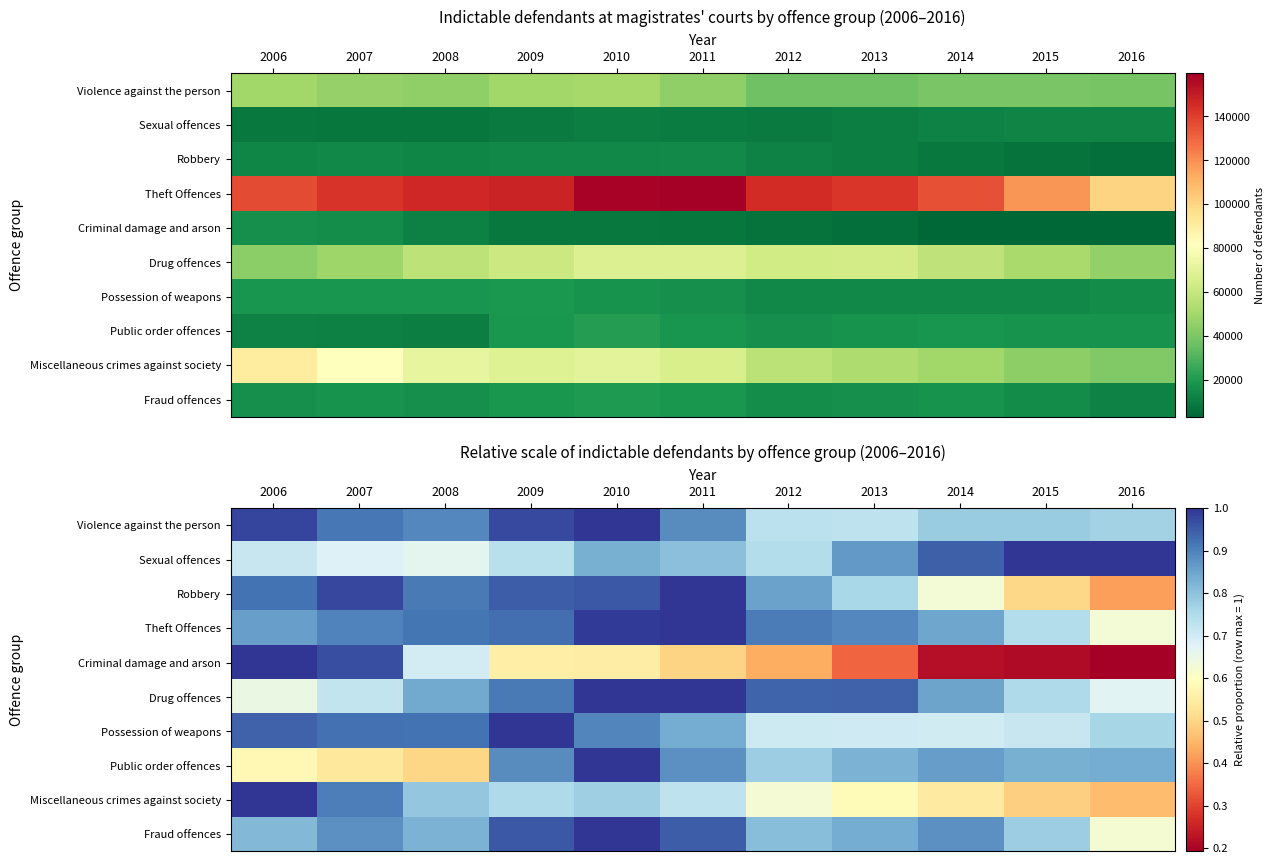

What is the sum of the Possession of weapons values at 2010 and 2012?

1.6